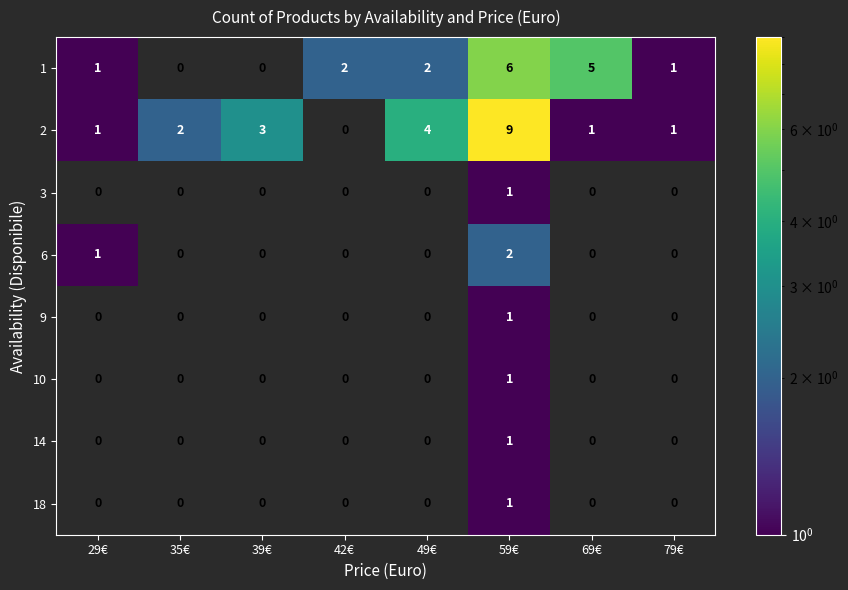

What is the difference between the highest and lowest values at 29€?

1